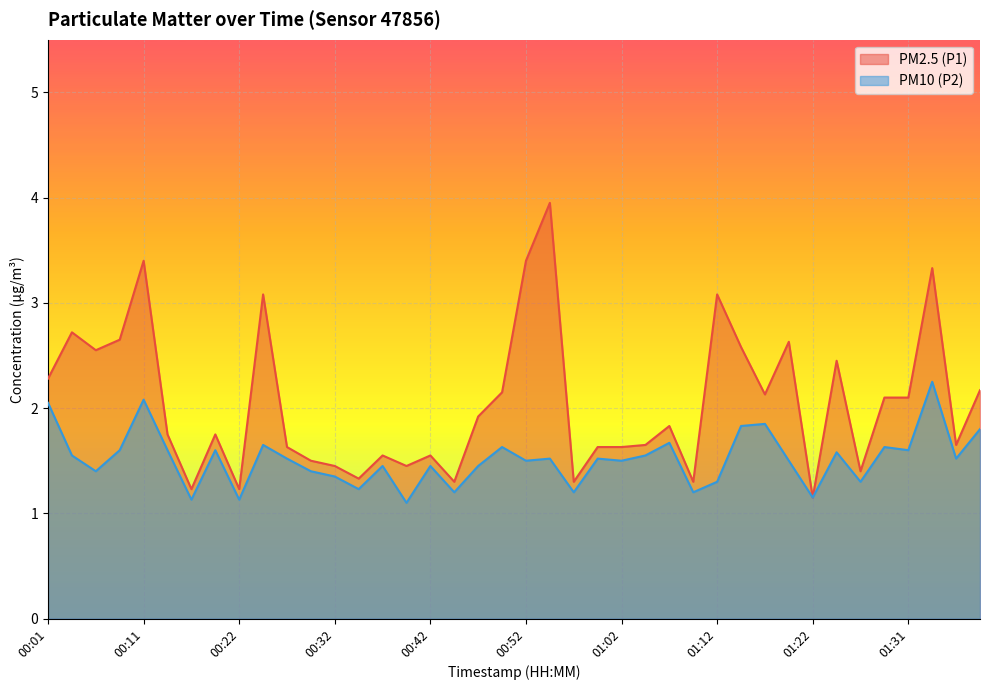

What is the difference between the highest and lowest values at 00:55?

2.4